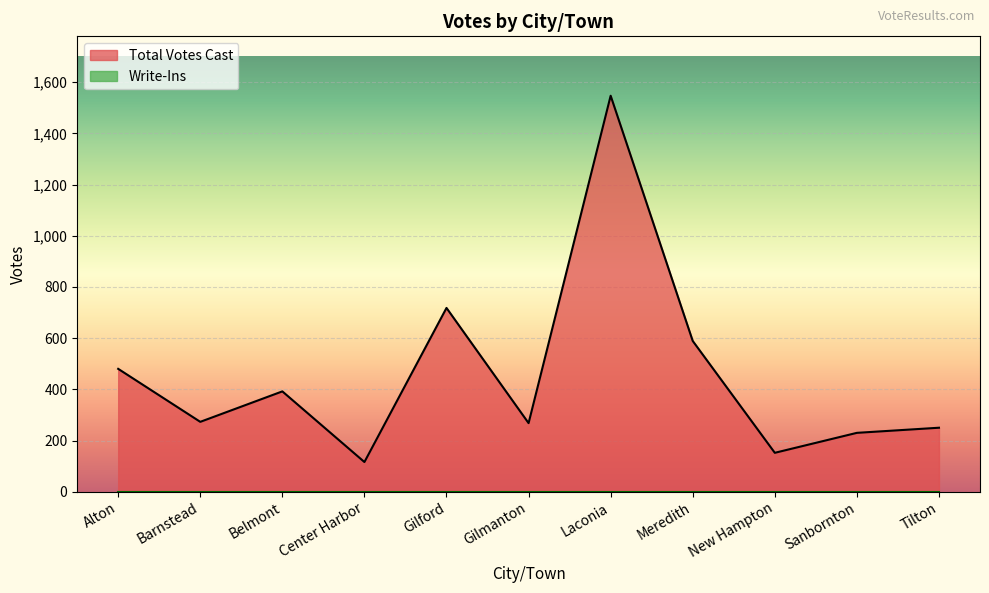

Does the chart display data point markers on the line(s)?

No